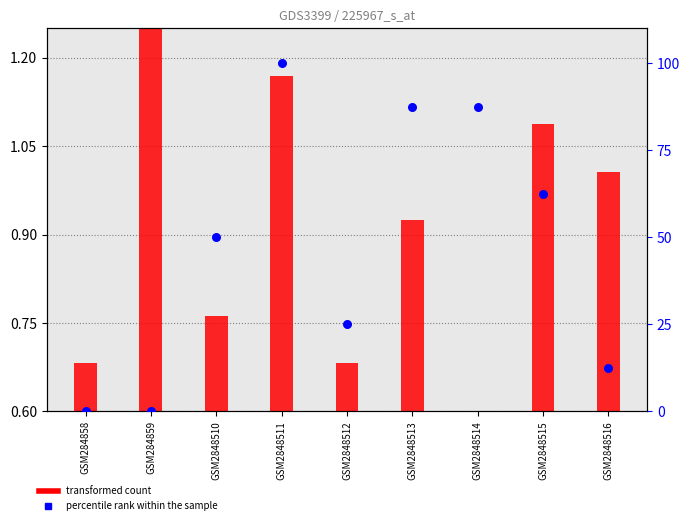

Is the value of percentile rank within the sample at GSM2848512 greater than the value of transformed count at GSM2848514?

Yes